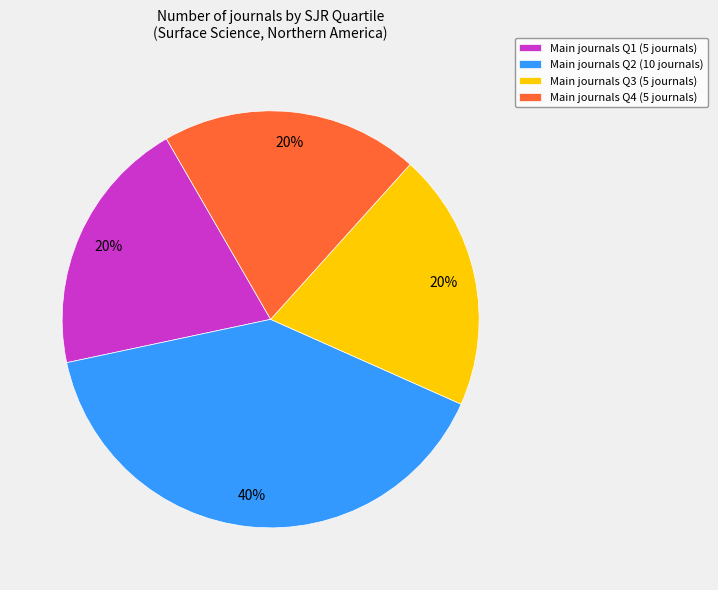

The Main journals Q1 (5 journals) slice represents 20% of the pie. True or false?

True